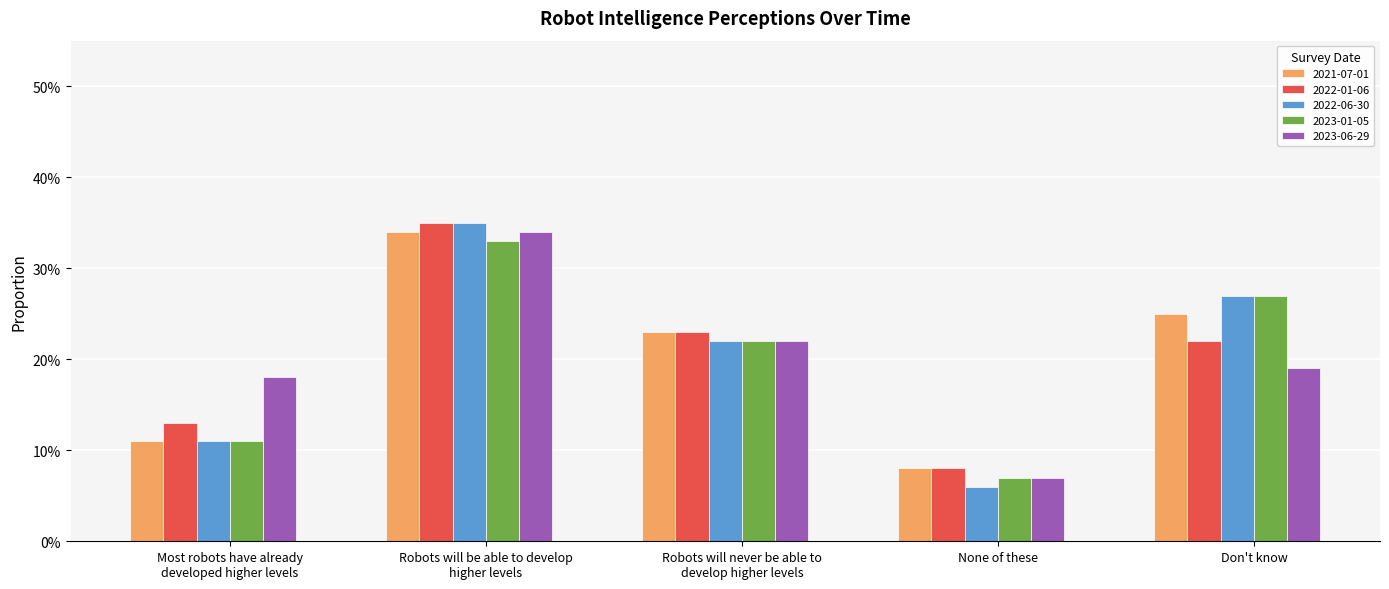

At how many categories does at least one series exceed 0?

5